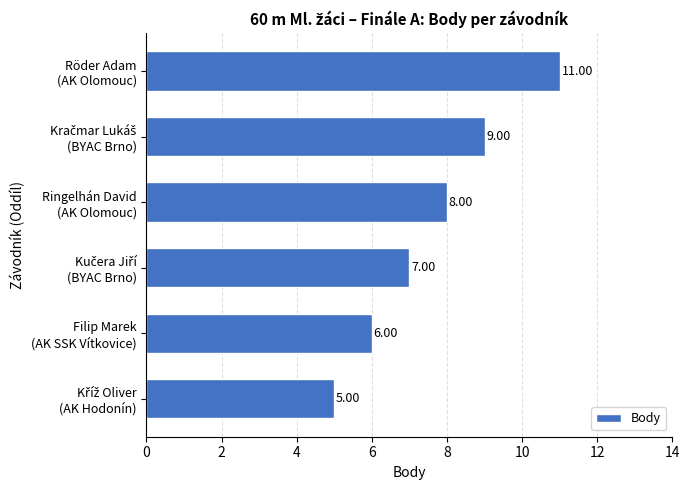

Does the chart contain any negative values?

No